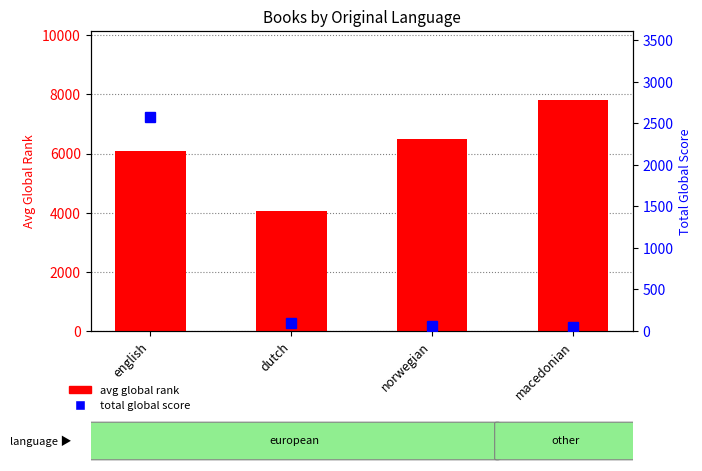

At how many categories does at least one series exceed 5983?

3